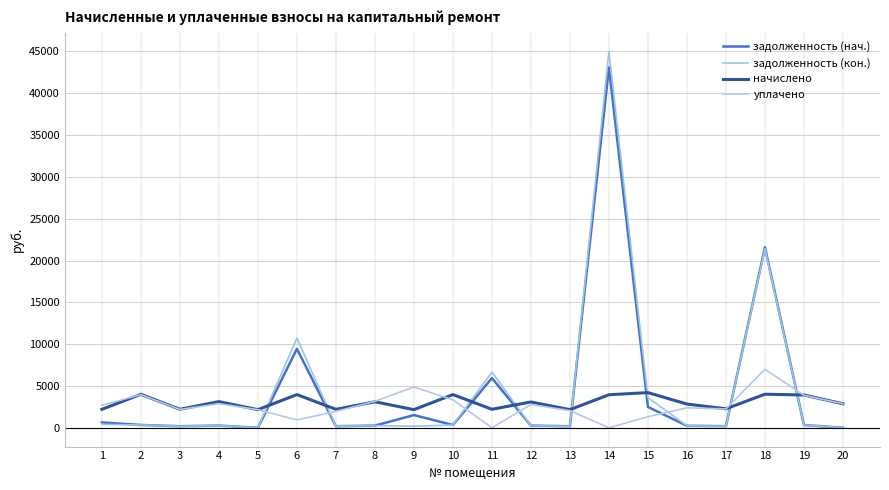

What are all the series names shown in the legend?

задолженность (нач.), задолженность (кон.), начислено, уплачено